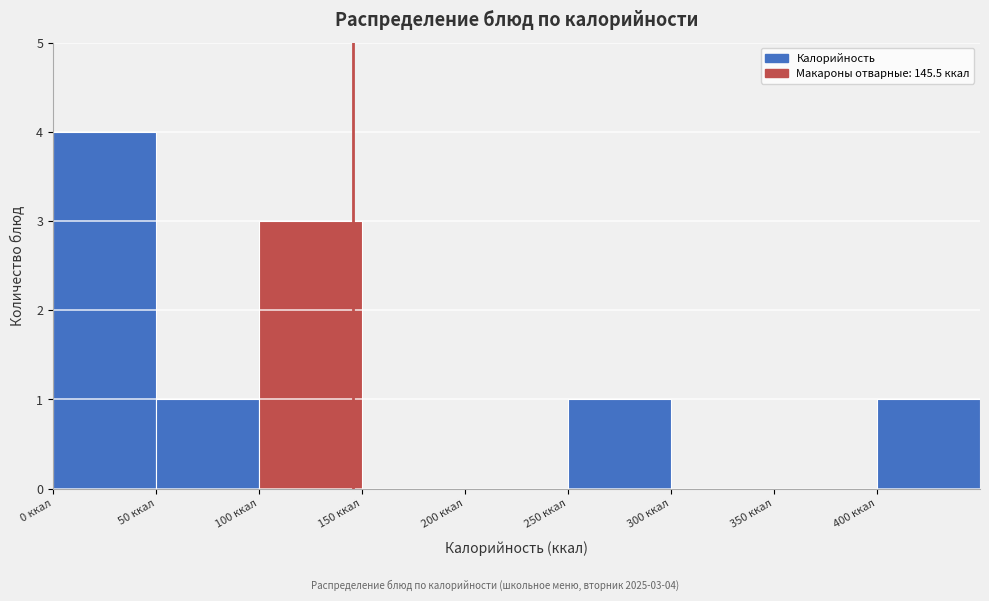

Over which range of the x-axis is the bar tallest?

0 to 50